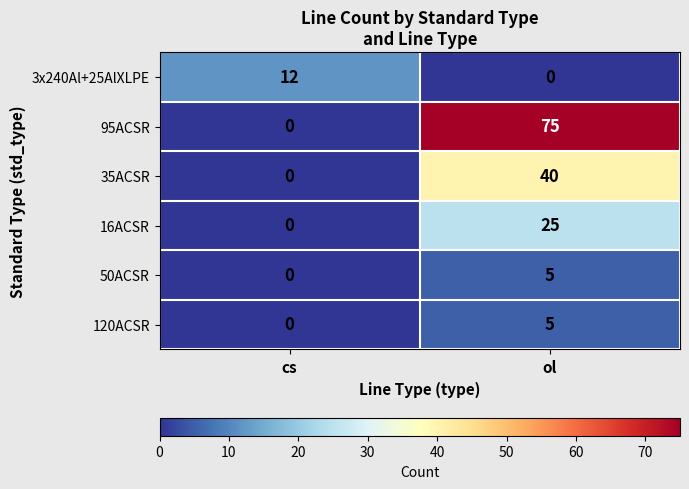

Reading left to right, what are all the values shown in this chart?

3x240Al+25AlXLPE: 12	0
95ACSR: 0	75
35ACSR: 0	40
16ACSR: 0	25
50ACSR: 0	5
120ACSR: 0	5